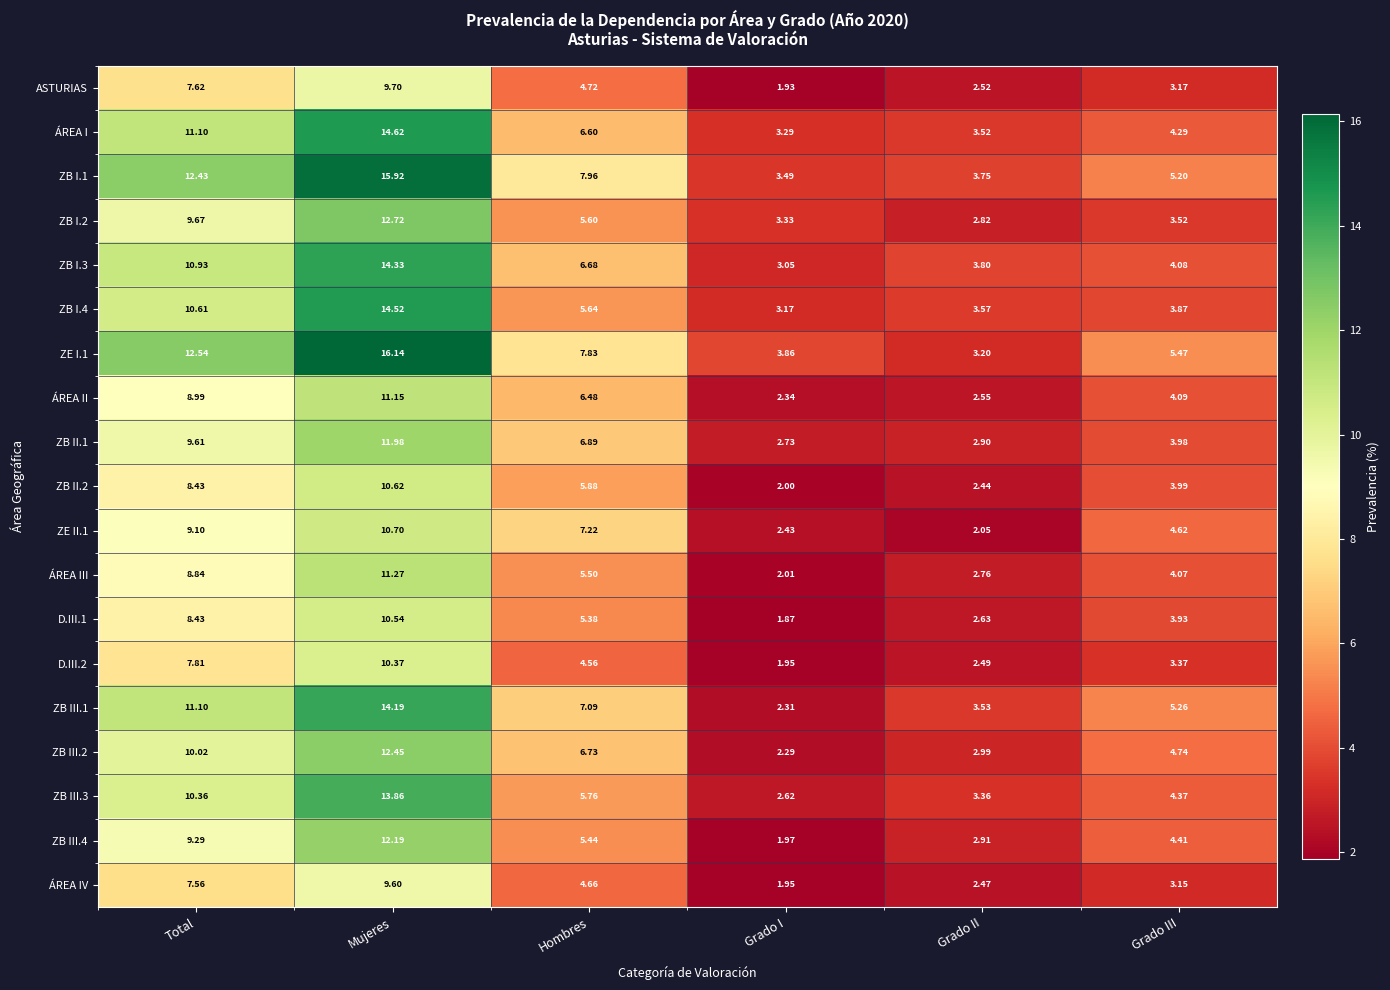

How many data points does each series have?

6